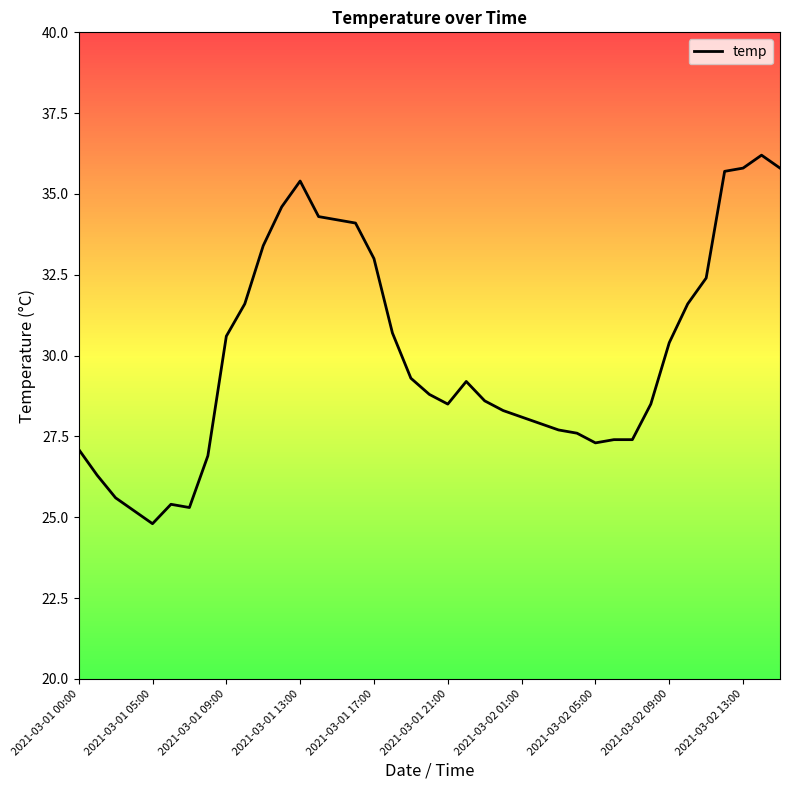

What is the smallest value displayed?

24.8